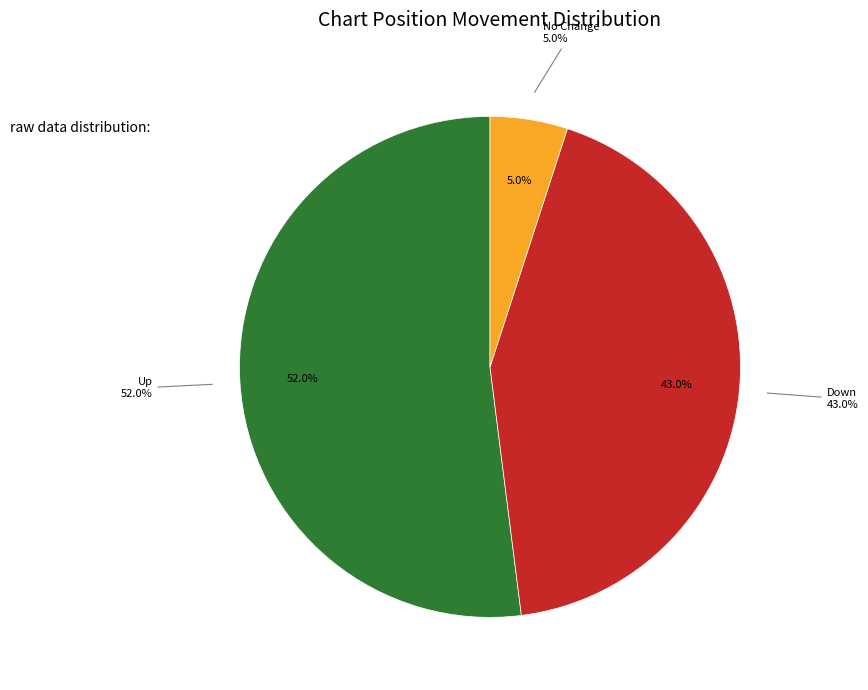

To the nearest percent, what is the difference between the largest and smallest slice percentages?

47%